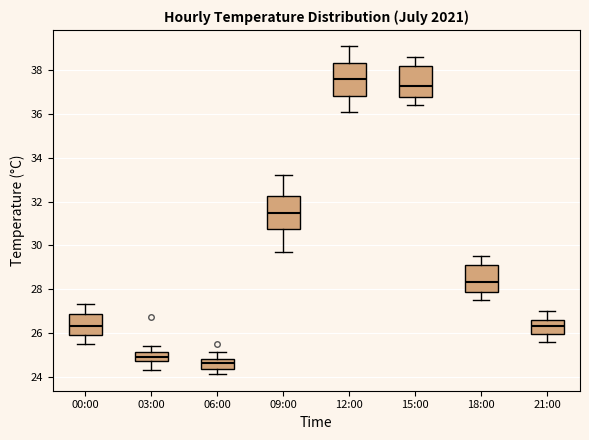

Reading left to right, transcribe this box plot: for each box, give where its median line is, the range the box spans, and where its two whiskers end, as read against the y-axis. The values are not printed on the chart, so give them approximately, as read against the axis.

00:00: median 26.4, box 26.0 to 26.8, whiskers 25.6 to 27.4
03:00: median 25.0, box 24.8 to 25.2, whiskers 24.4 to 25.4
06:00: median 24.6, box 24.4 to 24.8, whiskers 24.2 to 25.2
09:00: median 31.6, box 30.8 to 32.2, whiskers 29.8 to 33.2
12:00: median 37.6, box 36.8 to 38.4, whiskers 36.2 to 39.2
15:00: median 37.4, box 36.8 to 38.2, whiskers 36.4 to 38.6
18:00: median 28.4, box 27.8 to 29.2, whiskers 27.6 to 29.6
21:00: median 26.4, box 26.0 to 26.6, whiskers 25.6 to 27.0